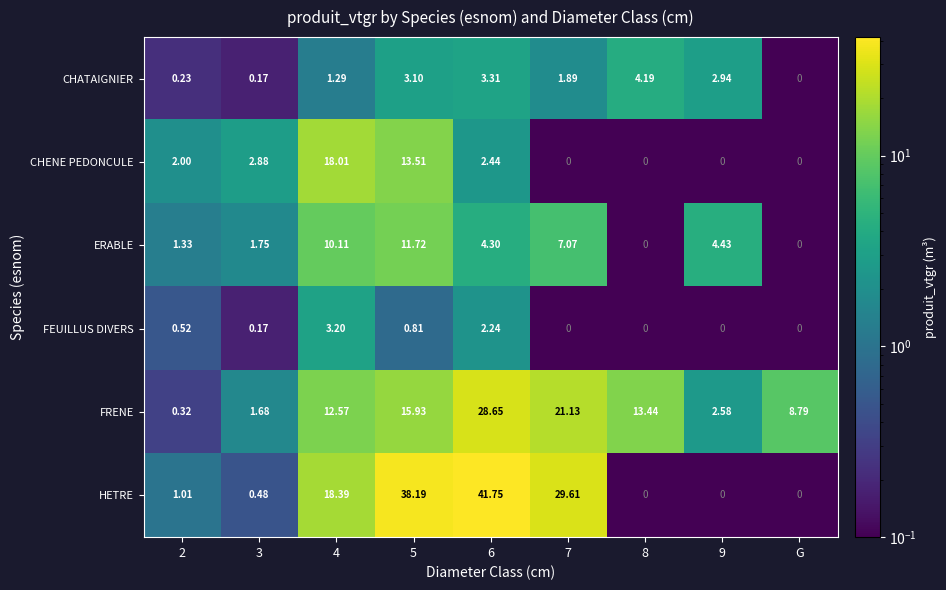

At 6, list the series in order from smallest to largest.

FEUILLUS DIVERS, CHENE PEDONCULE, CHATAIGNIER, ERABLE, FRENE, HETRE